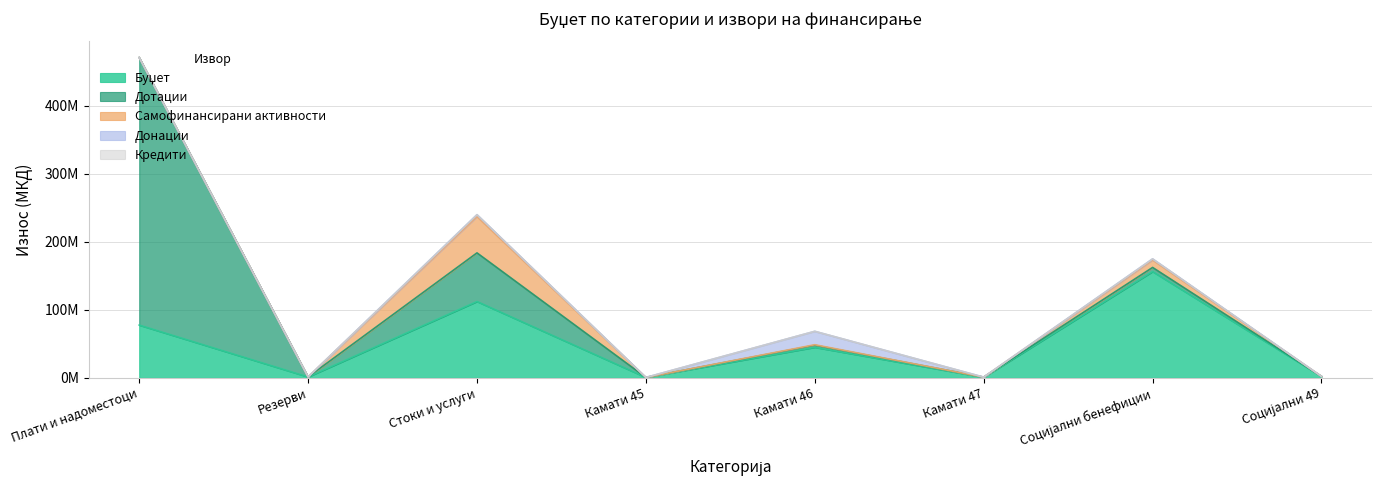

At which category is the sum across all series the highest?

Плати и надоместоци